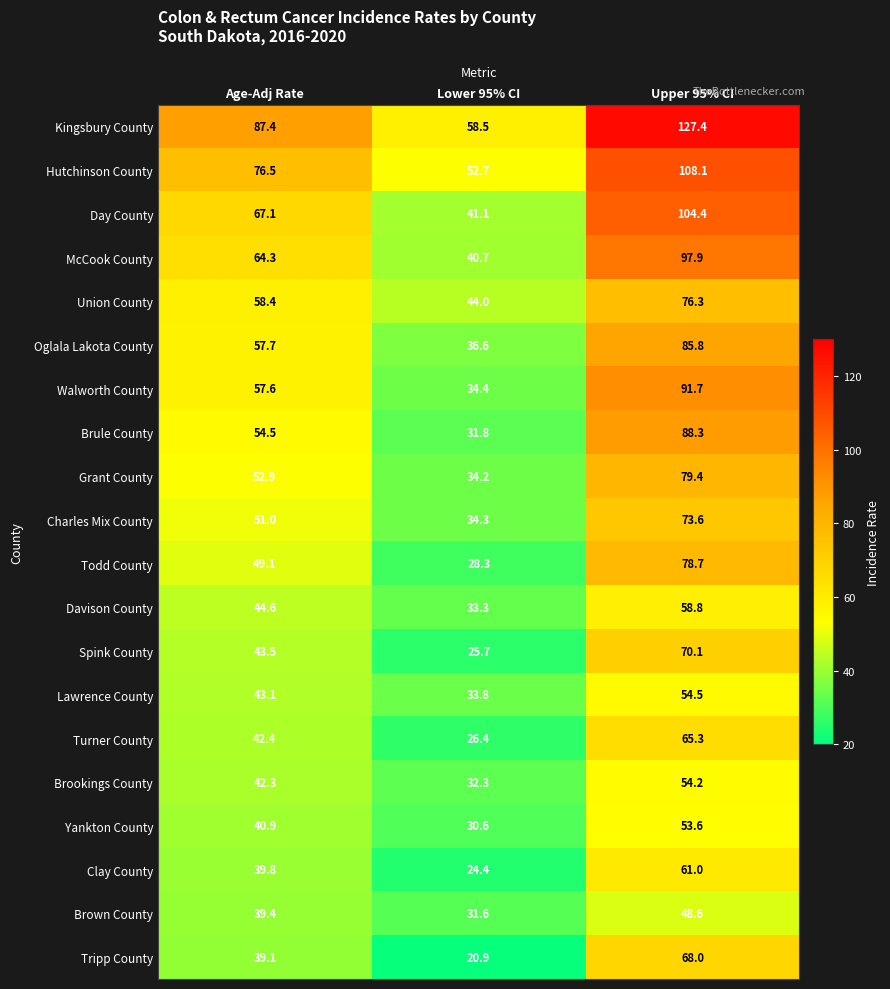

At which label does Tripp County reach its peak?

Upper 95% CI